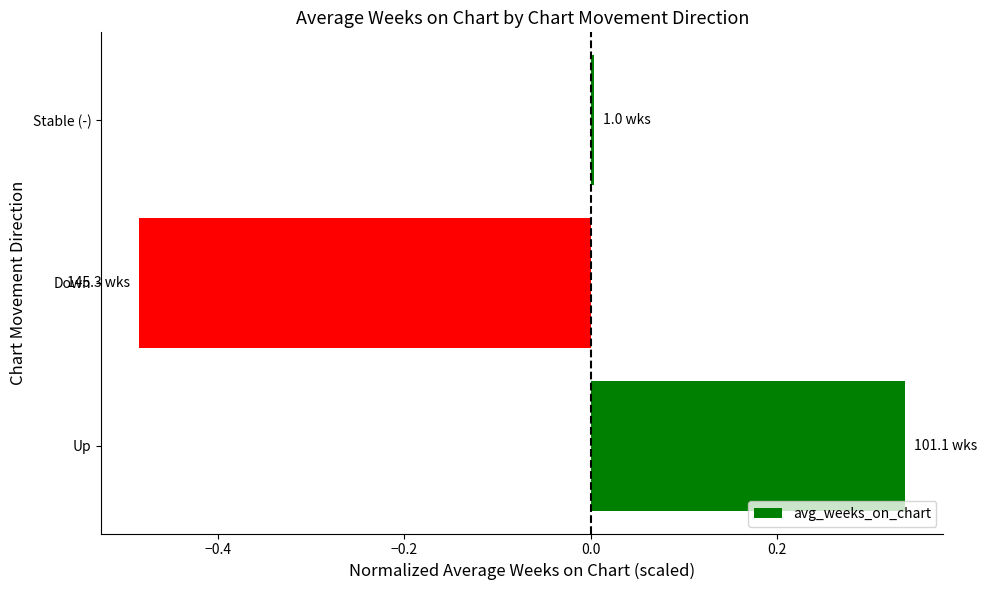

What is the difference between the maximum and minimum values?

0.8